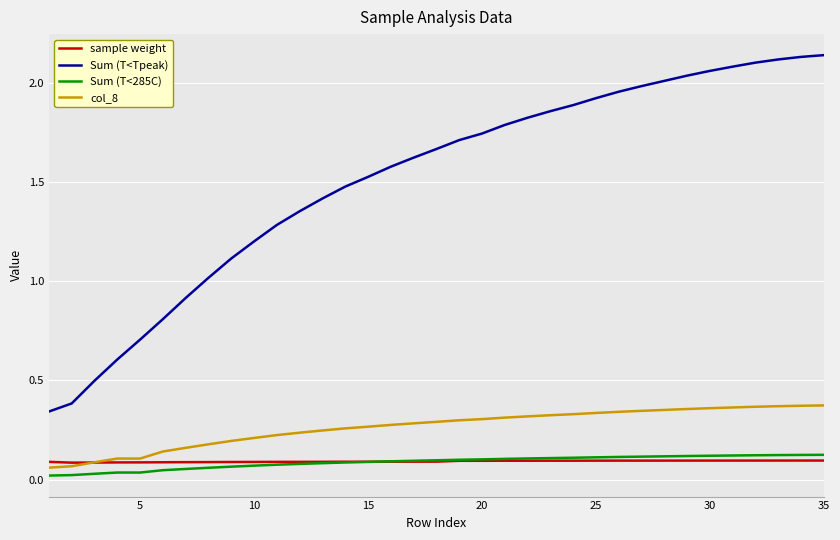

Does the chart have visible grid lines?

Yes